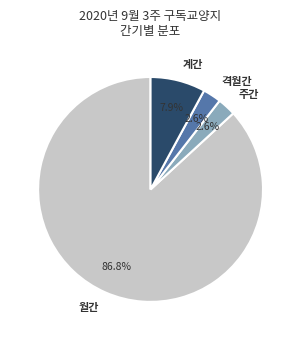

What is the ratio of the value at 계간 to the value at 주간?

3.0